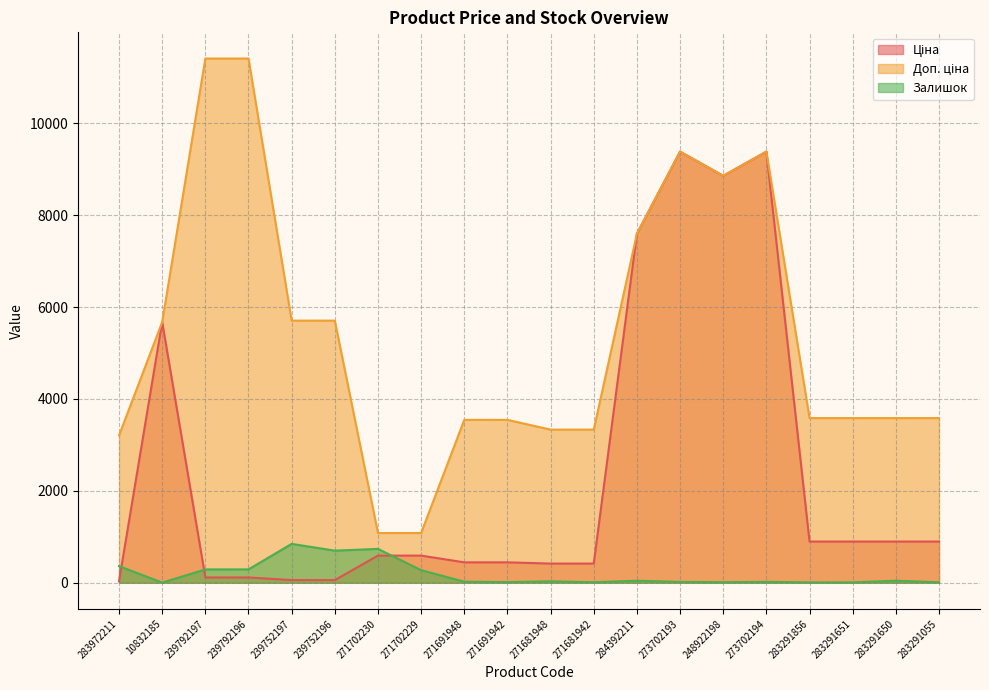

Reading left to right, what are all the values shown in this chart?

Ціна: 283972211=32.0	10832185=5673.8	239792197=114.1	239792196=114.1	239752197=57.0	239752196=57.0	271702230=589.9	271702229=589.9	271691948=443.1	271691942=443.1	271681948=416.6	271681942=416.6	284392211=7596.5	273702193=9384.0	248922198=8856.7	273702194=9384.0	283291856=895.9	283291651=895.9	283291650=895.9	283291055=895.9
Доп. ціна: 283972211=3205.0	10832185=5673.8	239792197=11410.0	239792196=11410.0	239752197=5705.0	239752196=5705.0	271702230=1081.7	271702229=1081.7	271691948=3545.0	271691942=3545.0	271681948=3332.5	271681942=3332.5	284392211=7596.5	273702193=9384.0	248922198=8856.7	273702194=9384.0	283291856=3583.6	283291651=3583.6	283291650=3583.6	283291055=3583.6
Залишок: 283972211=360.0	10832185=2.0	239792197=289.0	239792196=290.0	239752197=845.0	239752196=698.0	271702230=736.0	271702229=273.0	271691948=22.0	271691942=13.0	271681948=30.0	271681942=10.0	284392211=43.0	273702193=17.0	248922198=11.0	273702194=18.0	283291856=7.0	283291651=7.0	283291650=43.0	283291055=9.0